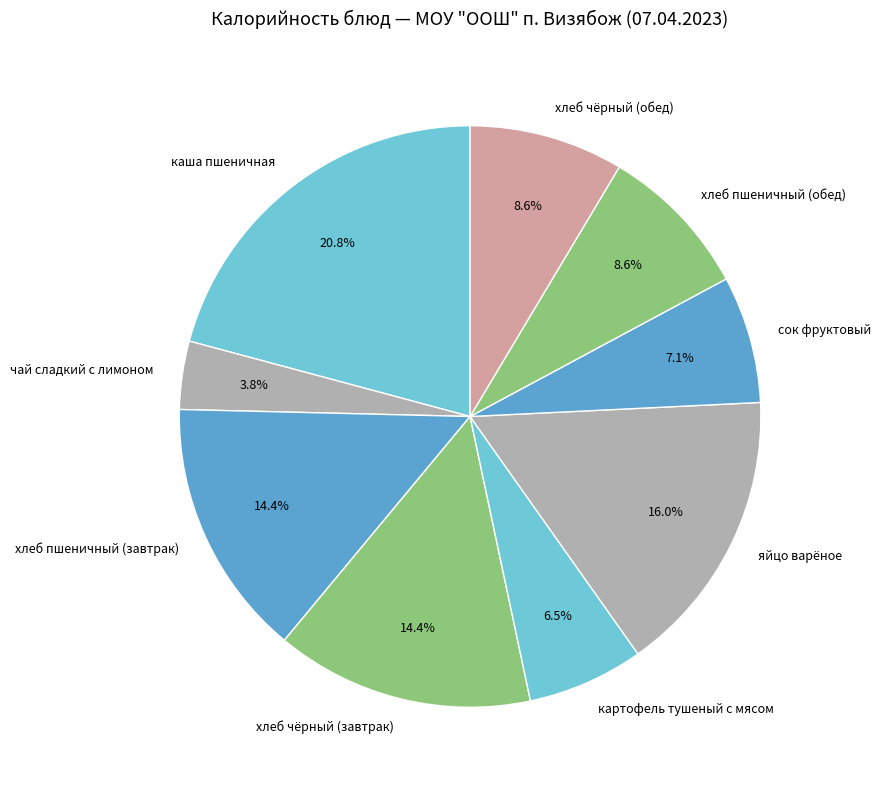

Which slice is the smallest?

чай сладкий с лимоном